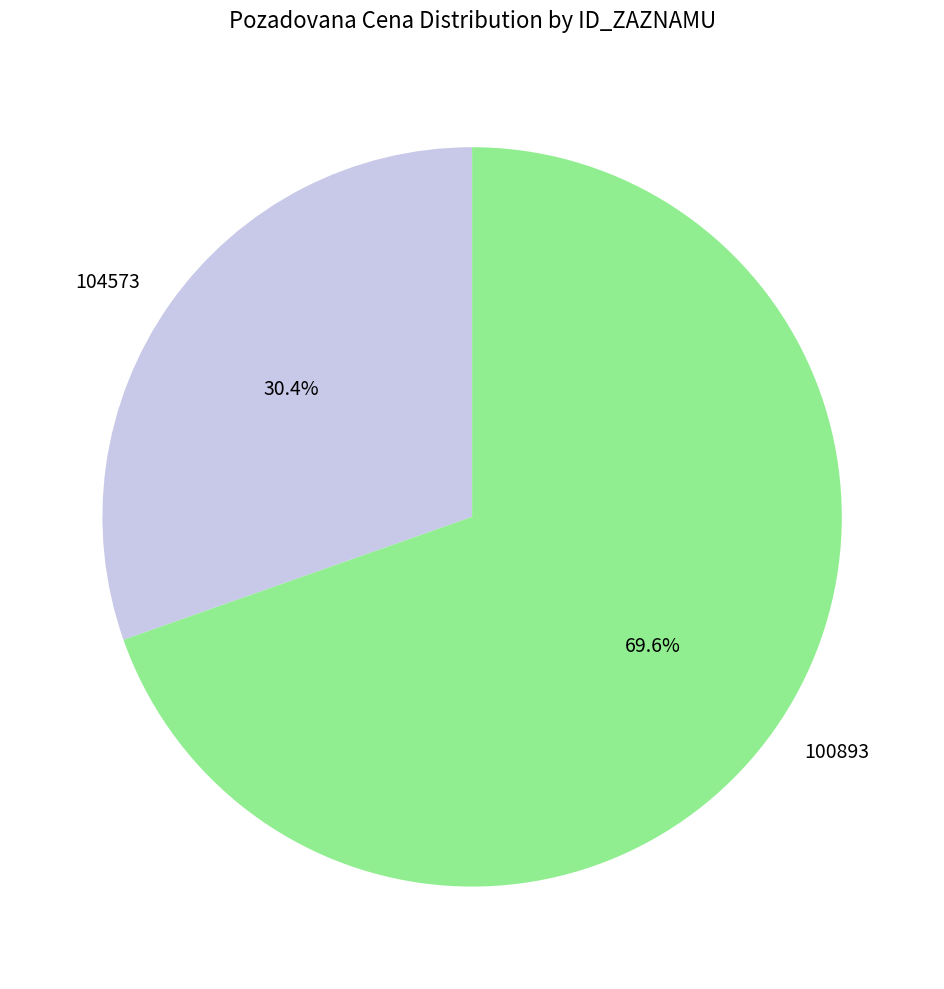

Between 100893 and 104573, which is larger?

100893